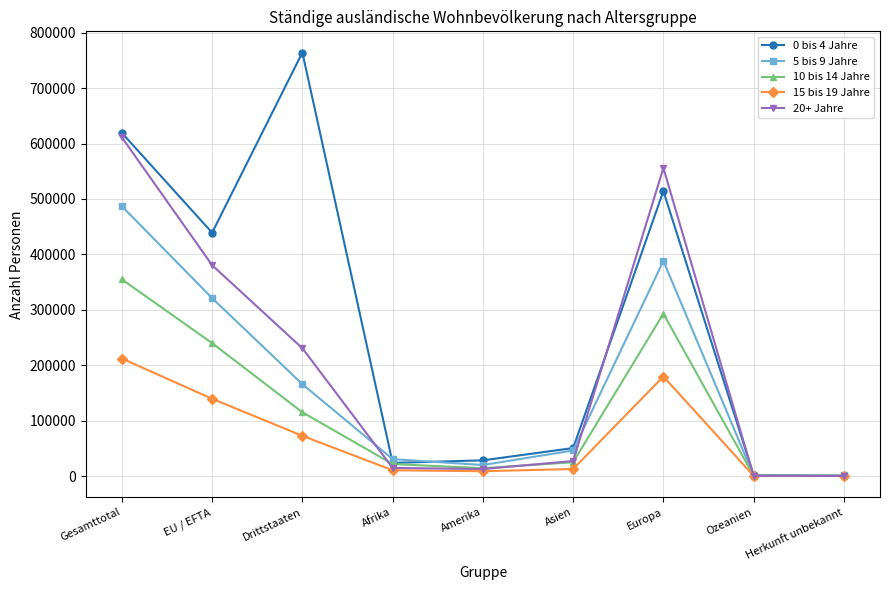

What is the minimum value for 5 bis 9 Jahre?

913